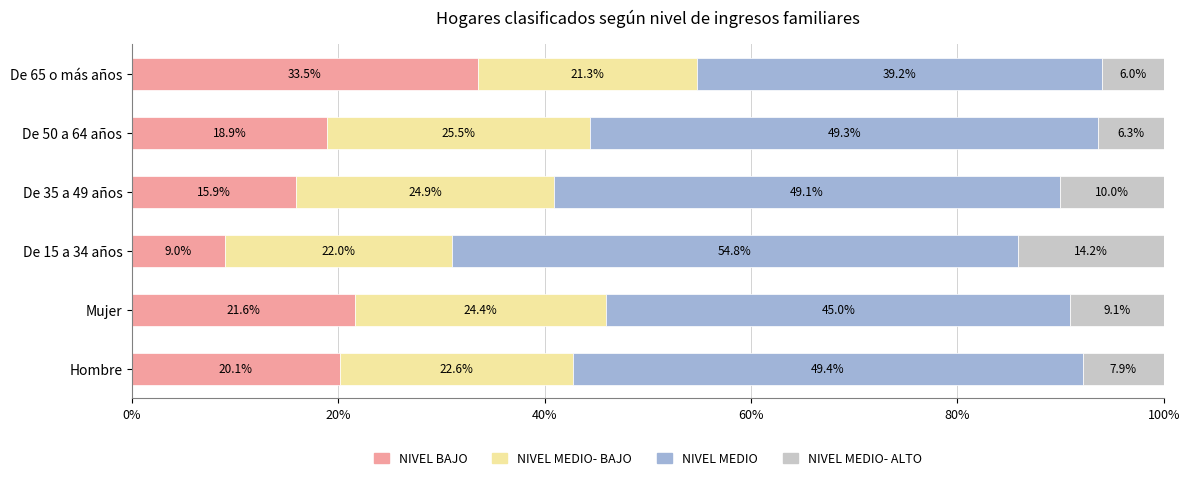

What is the sum of the NIVEL BAJO values at De 15 a 34 años and Mujer?

30.6